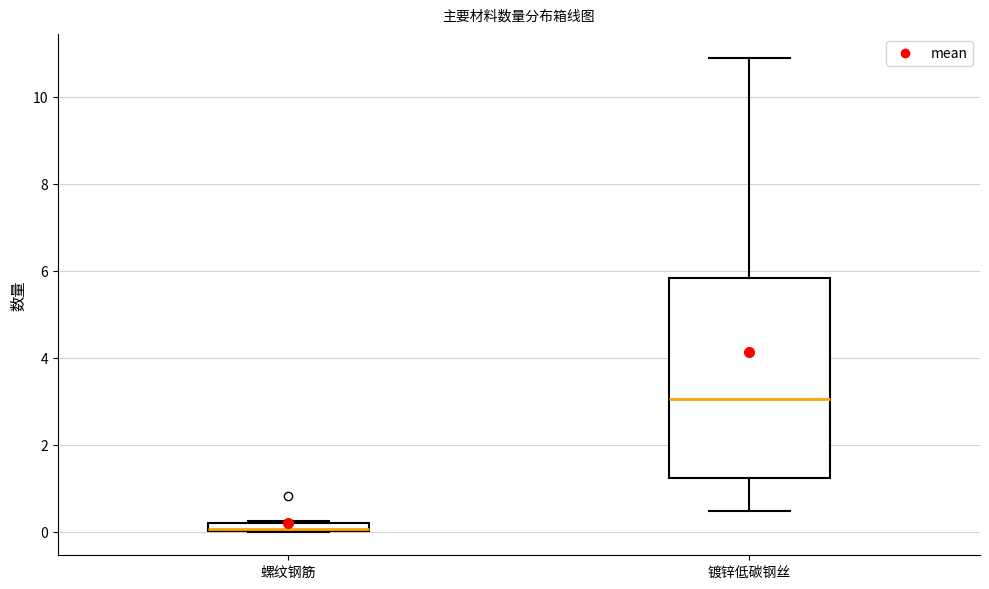

Where does the lower whisker of the box for 镀锌低碳钢丝 end on the y-axis? The values are not printed on the chart, so give them approximately, as read against the axis.

0.4